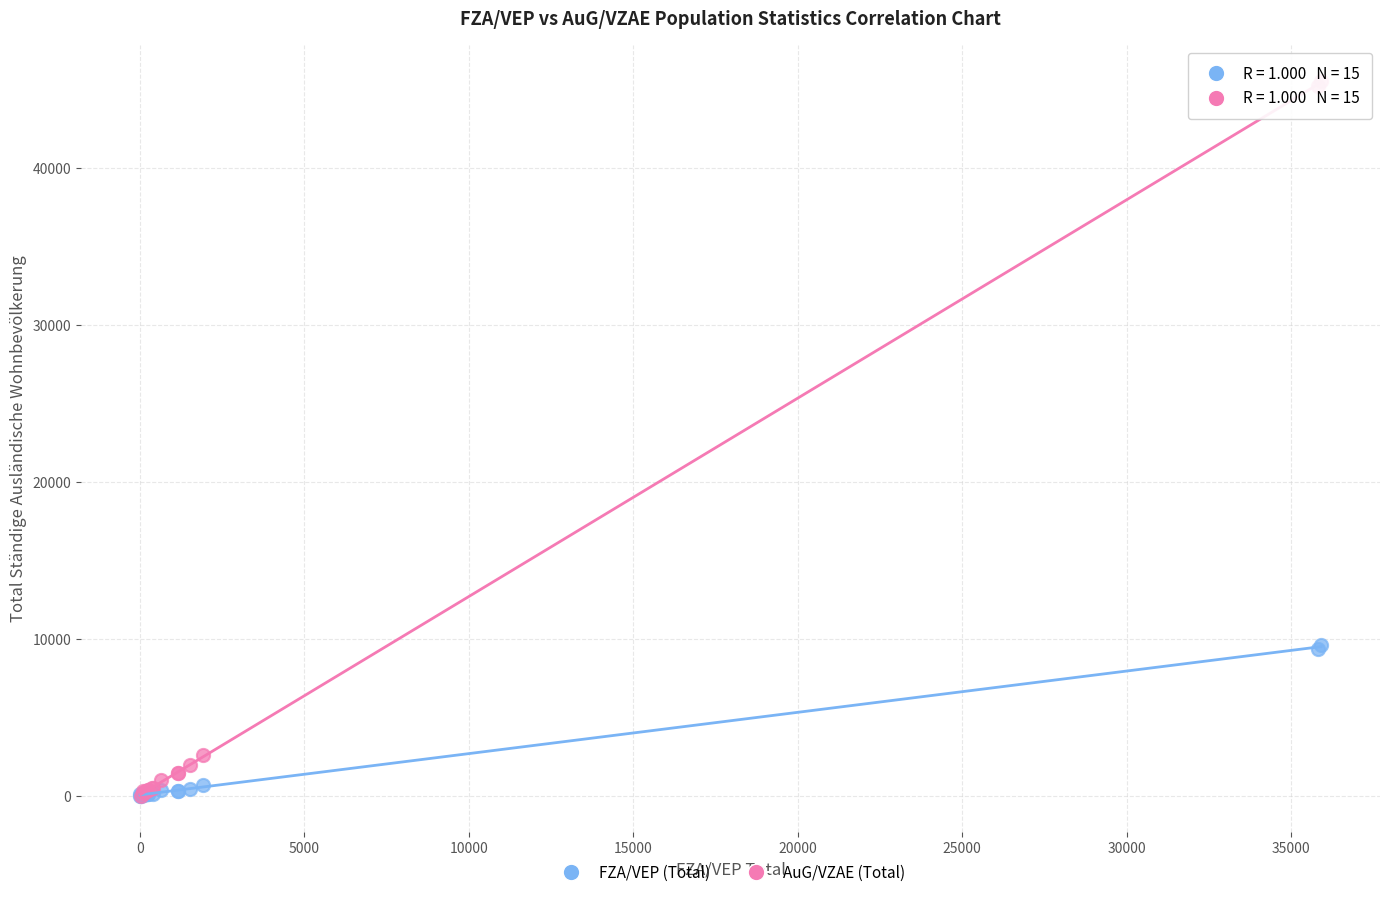

Which series reaches the maximum Y coordinate?

AuG/VZAE (Total)